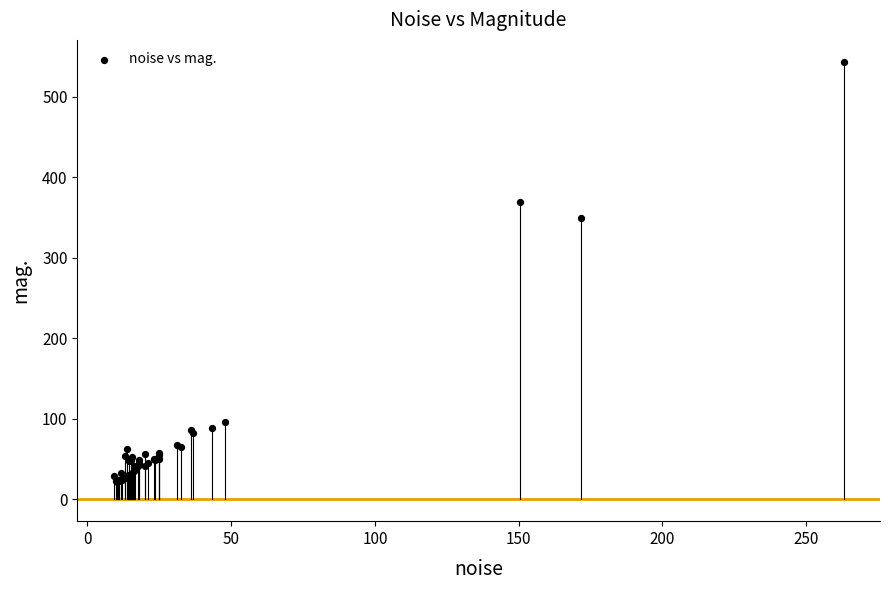

What Y value in the scatter plot is closest to 282?

349.2